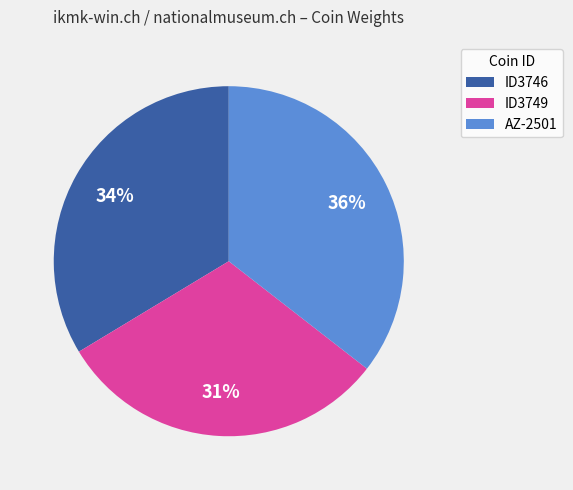

What percentage is the AZ-2501 slice, to the nearest percent?

36%